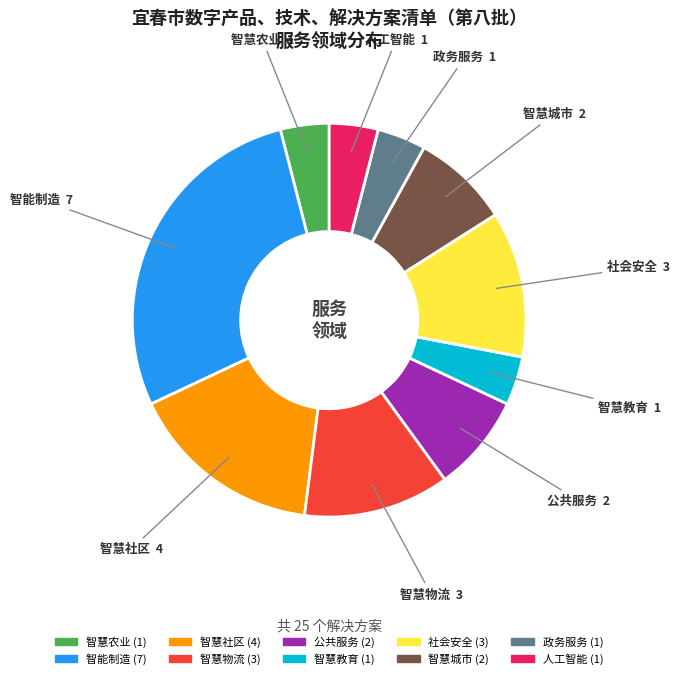

Which category has the biggest portion of the pie?

智能制造